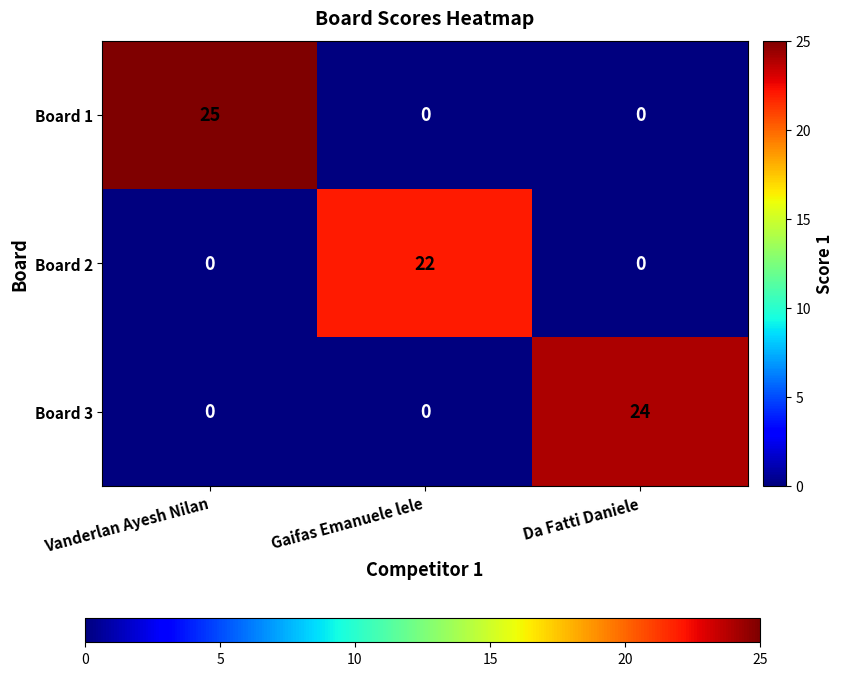

What is the difference between the maximum and minimum values in the Board 1 series?

25